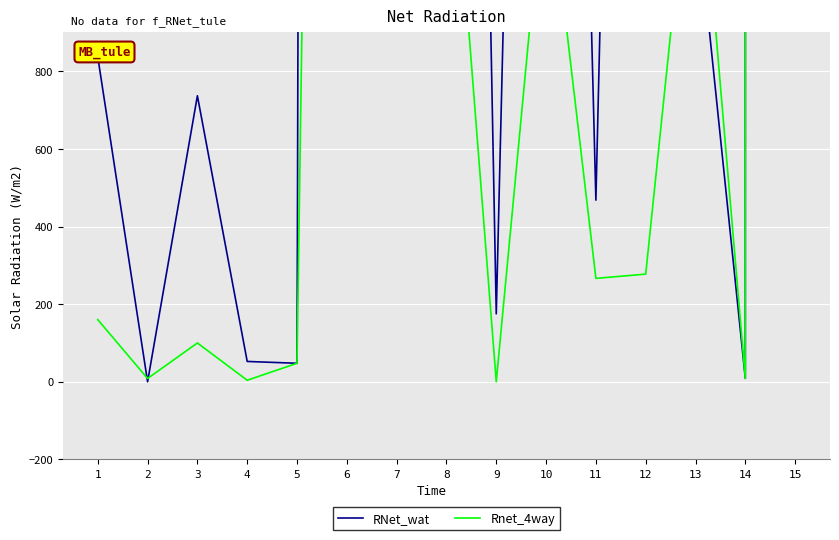

Reading left to right, list all the values displayed in this chart.

RNet_wat: 1=837.1	2=0.0	3=737.0	4=52.4	5=47.7	6=45066.2	7=24977.3	8=6828.0	9=175.1	10=5478.3	11=468.0	12=5880.7	13=1250.0	14=8.8	15=1578892.3
Rnet_4way: 1=160.2	2=8.5	3=100.0	4=4.0	5=47.7	6=8763.7	7=3691.9	8=1642.8	9=0.0	10=1359.8	11=266.5	12=277.4	13=1516.5	14=8.8	15=322371.7